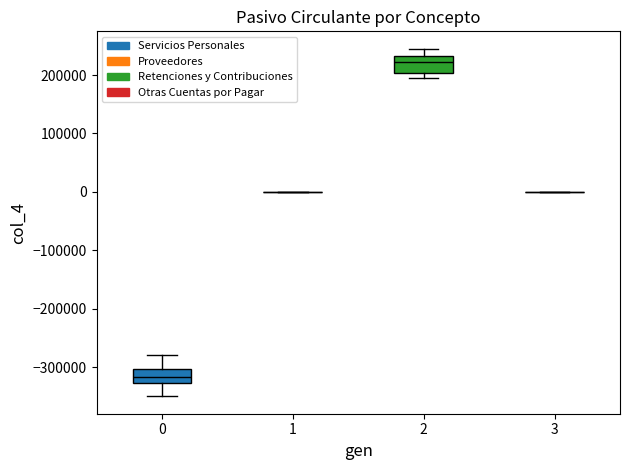

Reading left to right, read every box against the y-axis: the position of its median line, the range the box covers, and the ends of its whiskers. The values are not printed on the chart, so give them approximately, as read against the axis.

0: median -320000, box -330000 to -300000, whiskers -350000 to -280000
1: box collapsed to a line at 0, whiskers 0 to 0
2: median 220000, box 200000 to 230000, whiskers 200000 (just below the box's lower edge) to 250000
3: box collapsed to a line at 0, whiskers 0 to 0